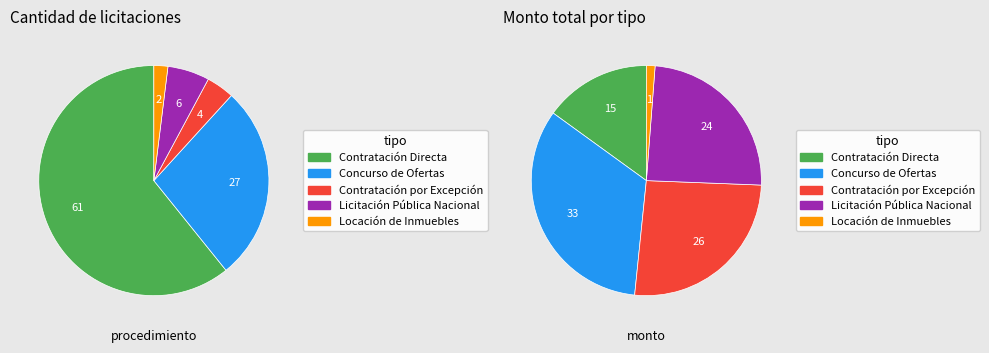

To the nearest percent, what is the combined percentage of Locación de Inmuebles and Concurso de Ofertas?

29%